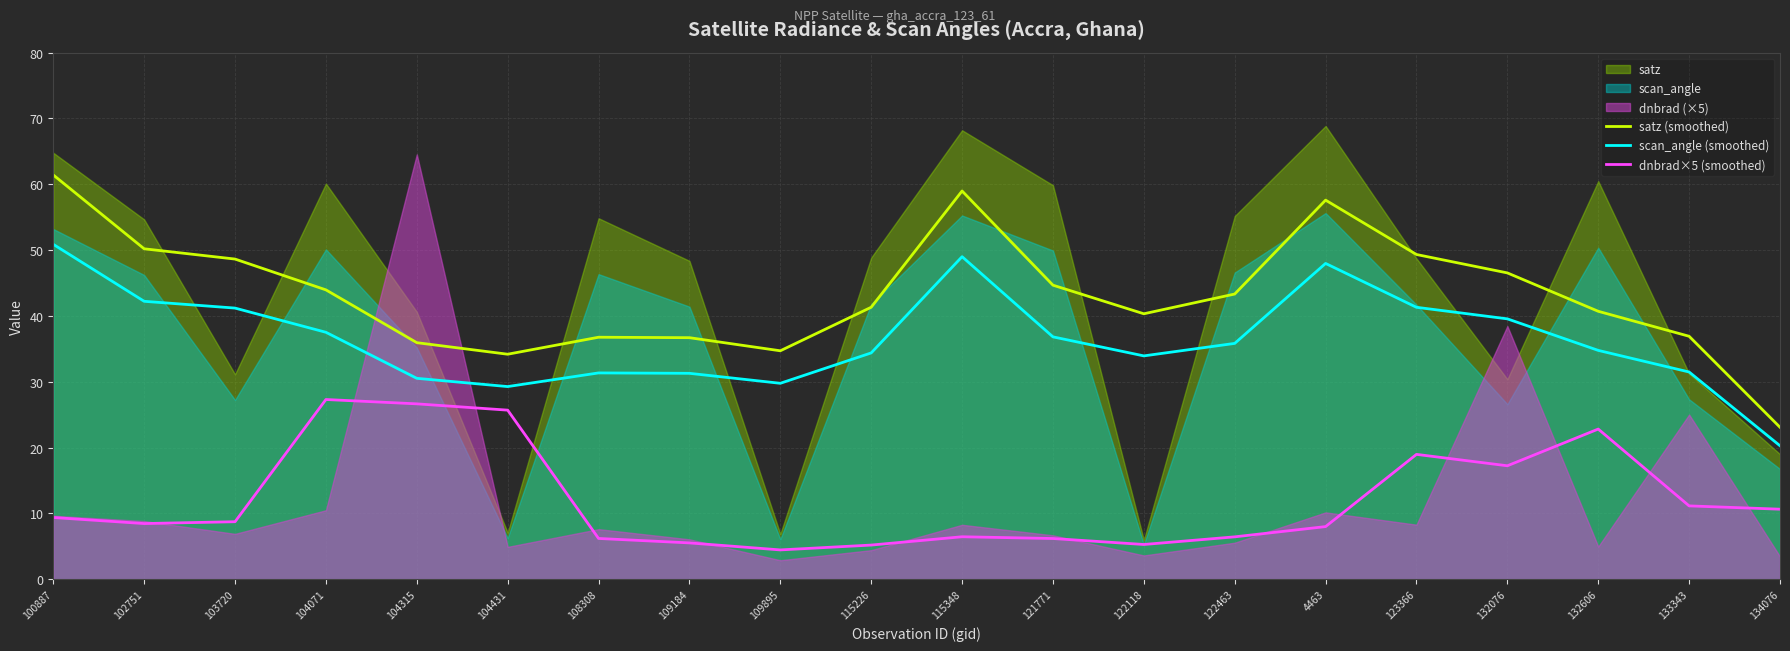

What is the label of the 3rd point from the left?

103720